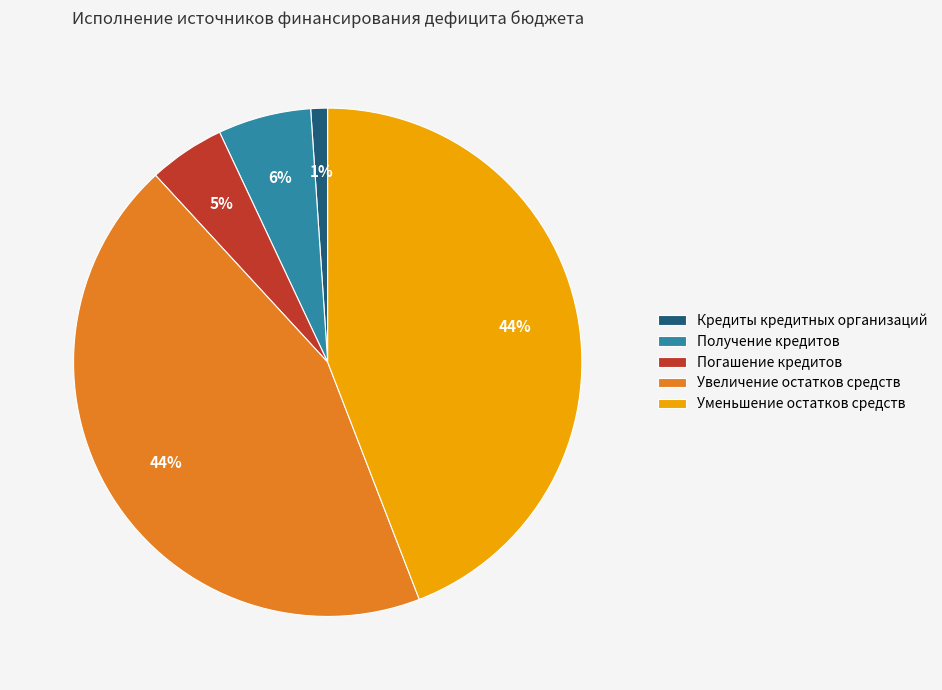

To the nearest percent, what is the difference between the Увеличение остатков средств and Получение кредитов slice percentages?

38%